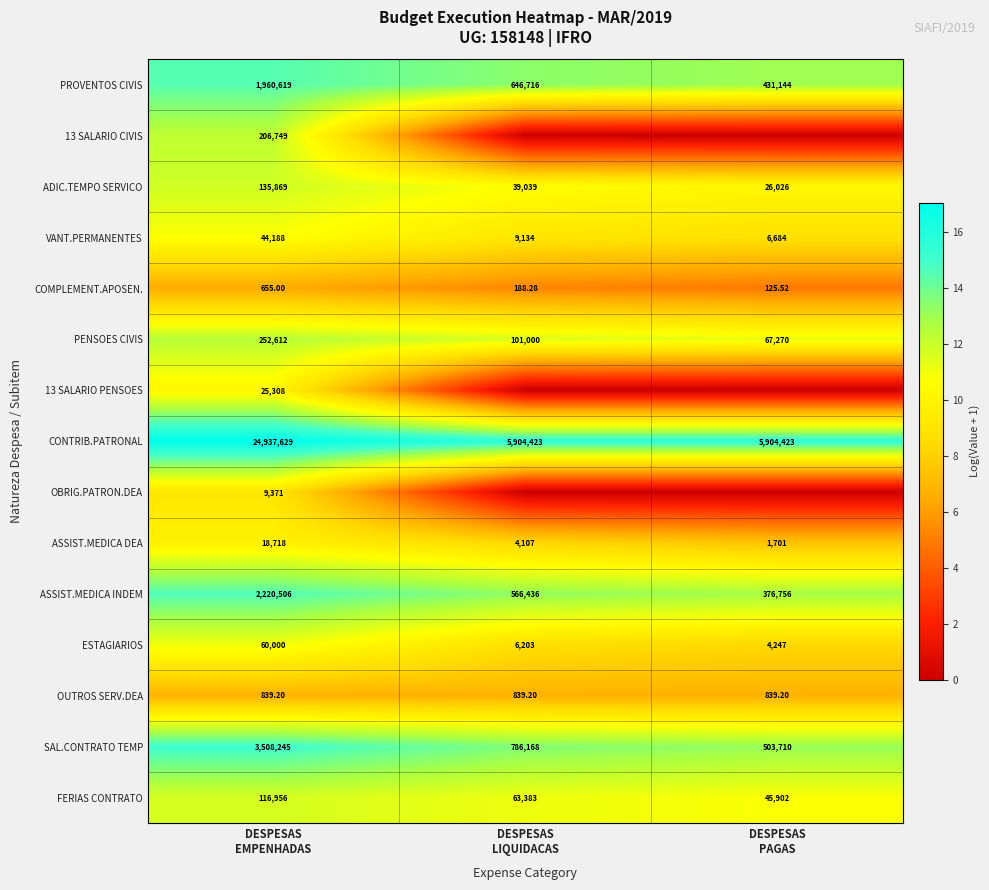

At which category is the sum across all series the highest?

DESPESAS
EMPENHADAS